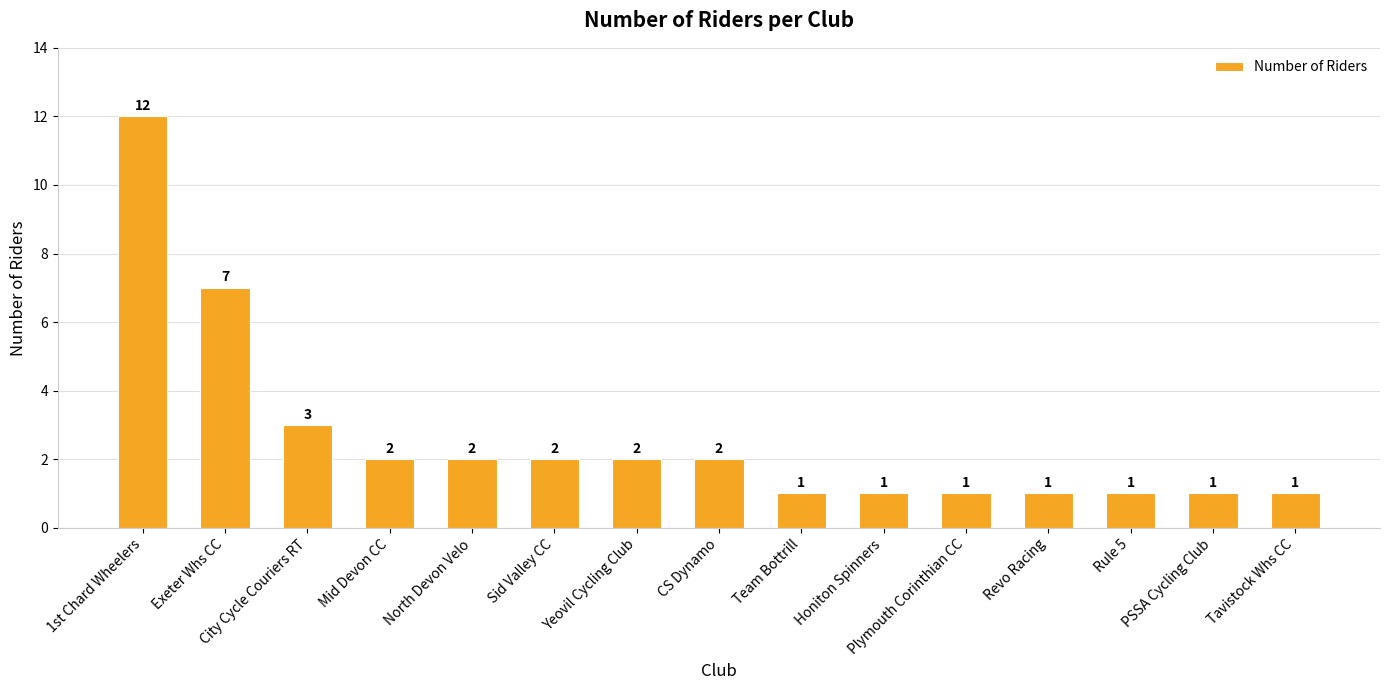

What is the difference between the second highest and minimum values?

6